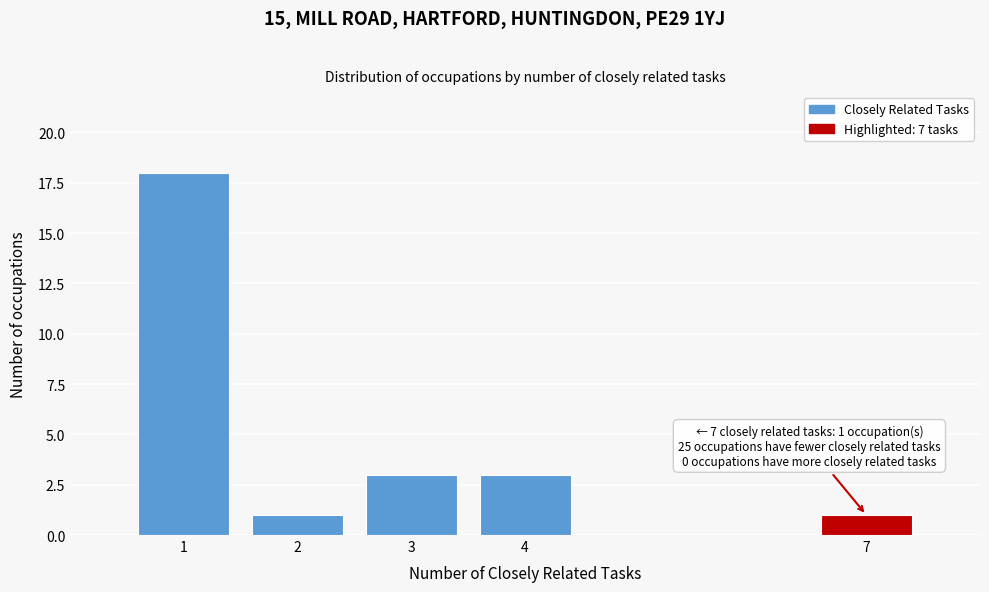

Reading left to right, extract all data points from this chart.

1=18	2=1	3=3	4=3	7=1